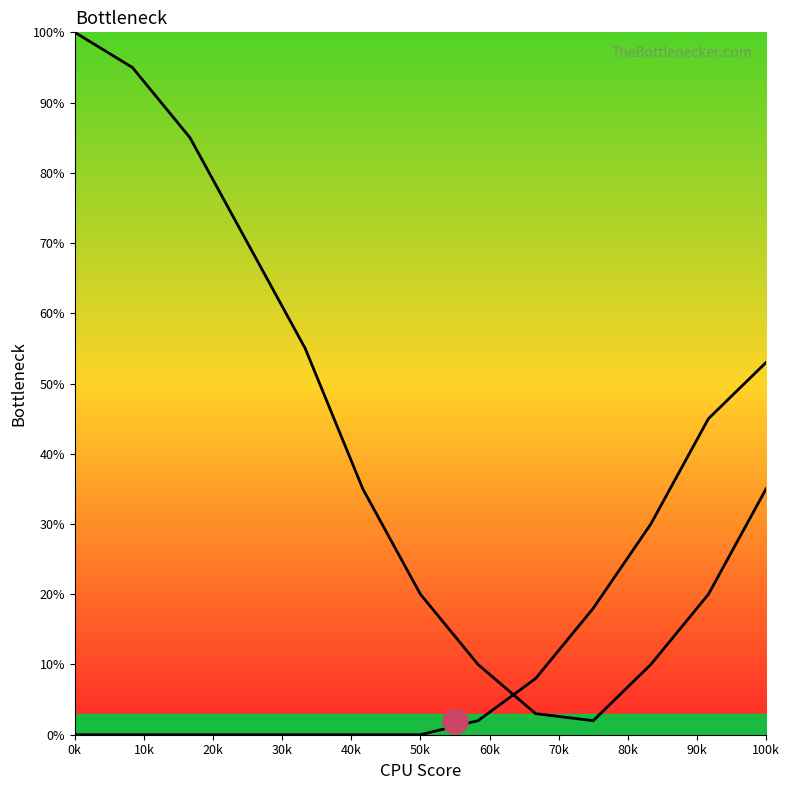

At how many categories does at least one series exceed 96?

1